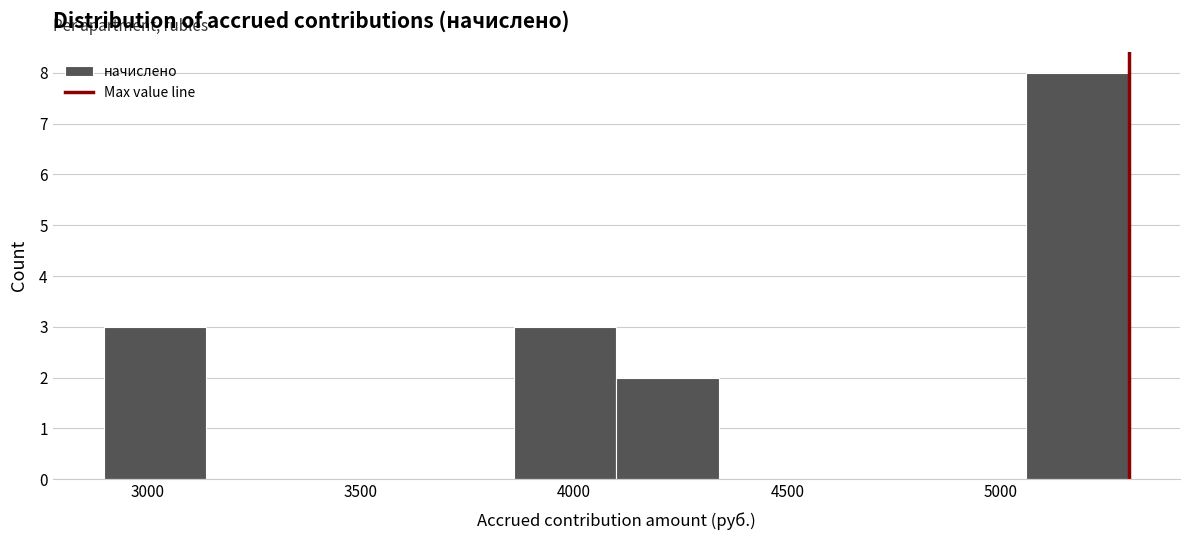

Which range on the x-axis has the tallest bar?

5050 to 5300